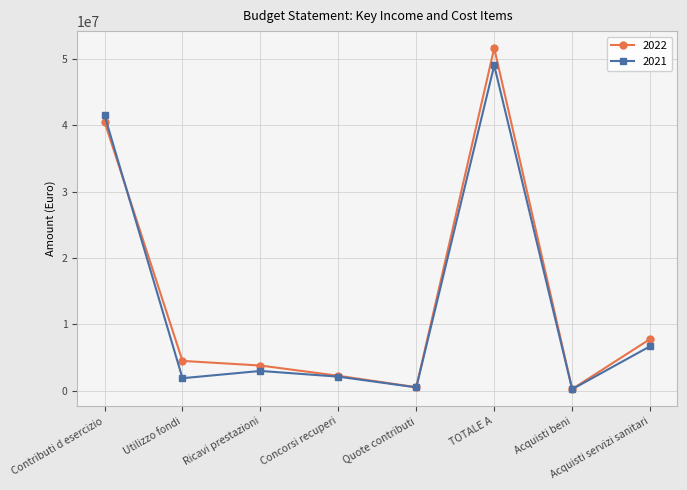

What position from the left is Acquisti servizi sanitari?

8